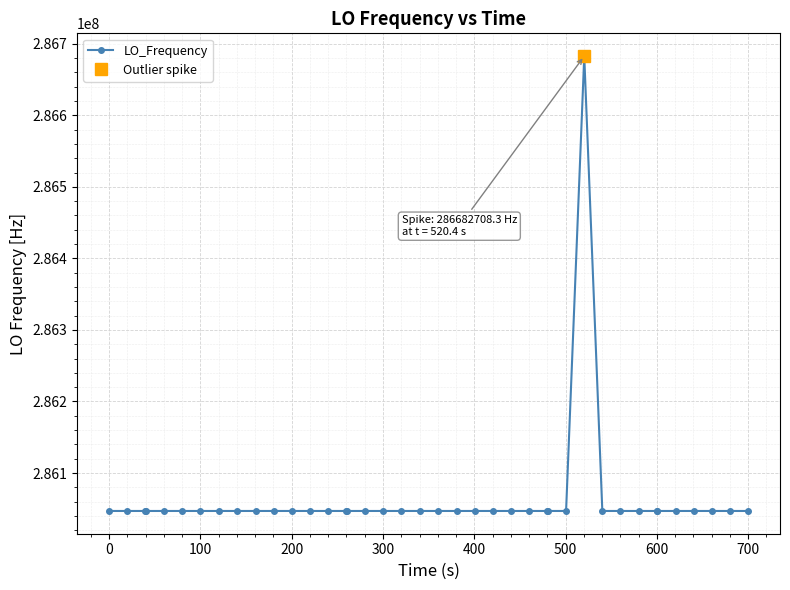

True or false: LO_Frequency has more than 0 points higher than both neighbors.

True